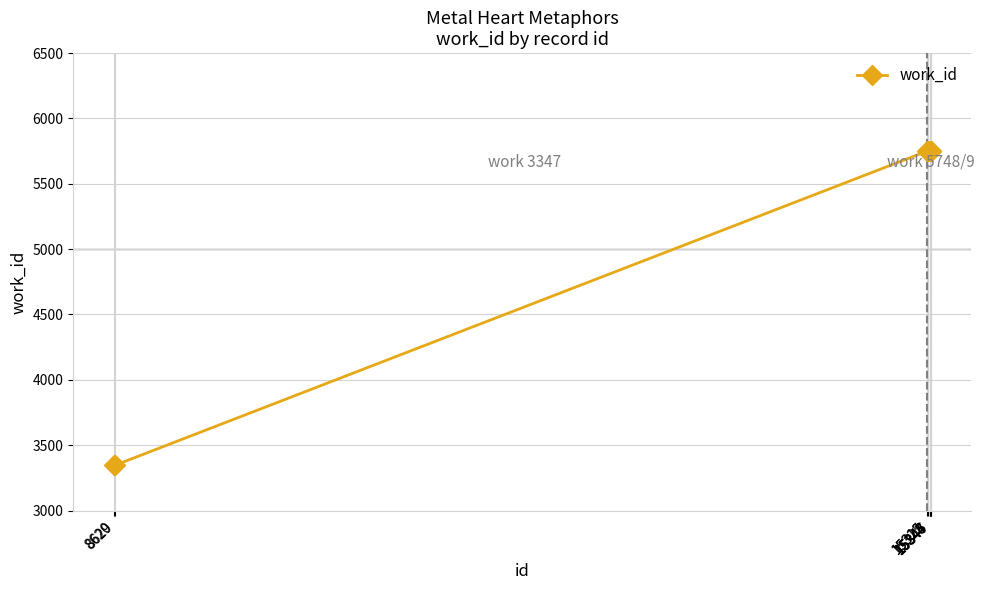

Where does the data first go above 5748?

15315